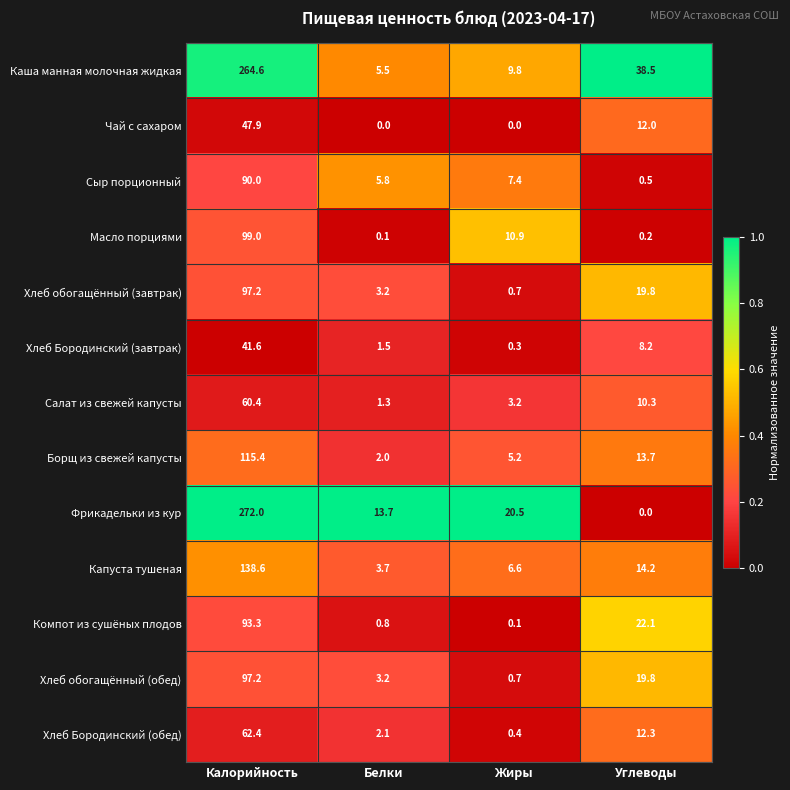

Which series has the largest total across all categories?

Каша манная молочная жидкая